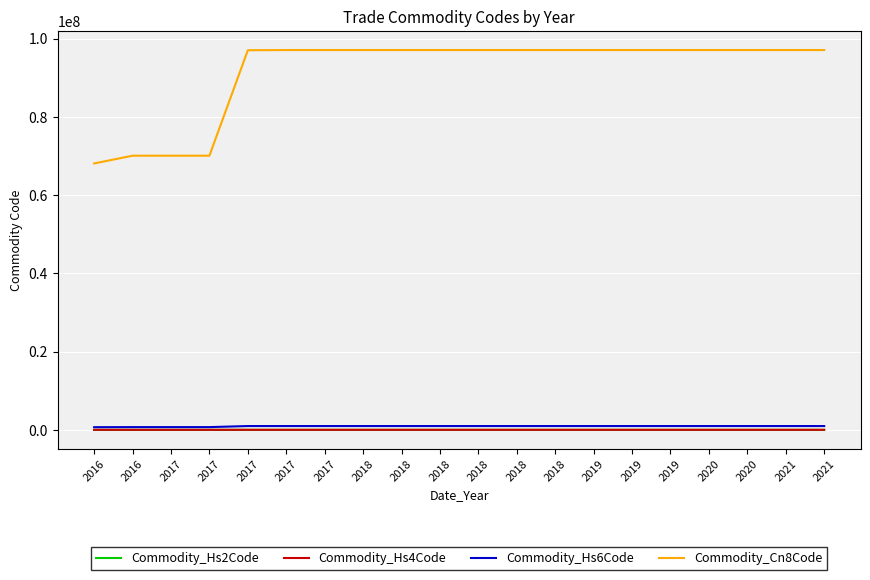

Is this an area chart (filled region under the line)?

No